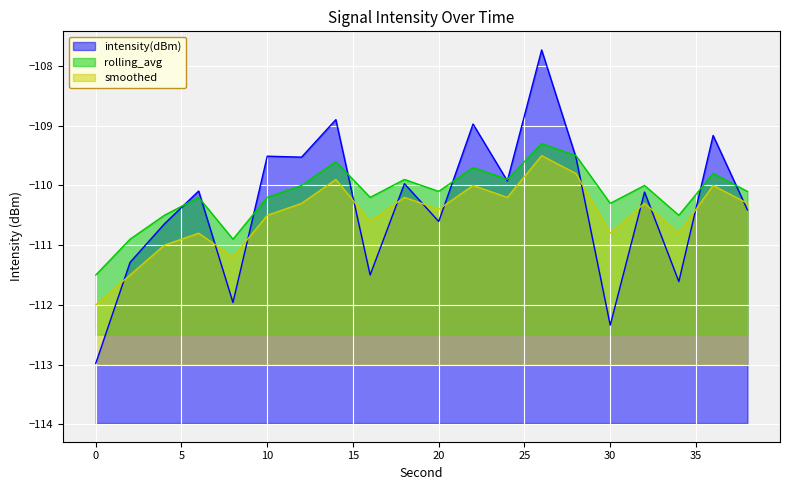

List the series in order of their peak value, highest first.

intensity(dBm), rolling_avg, smoothed